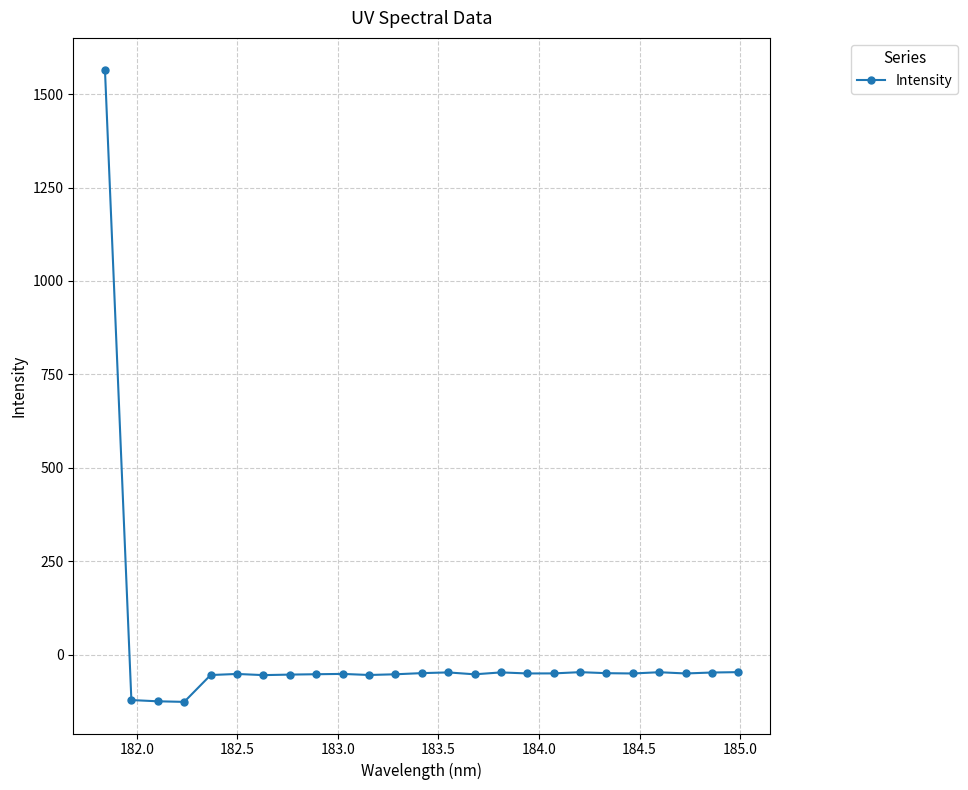

How many lines are shown in the chart?

1